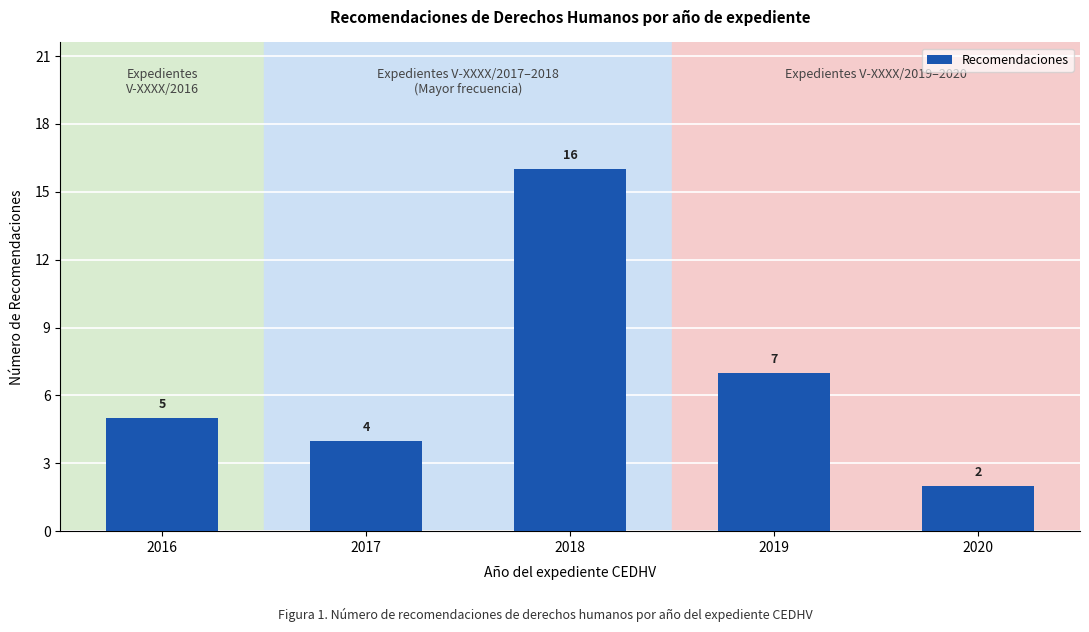

Where is the data nearest to the value 9?

2019